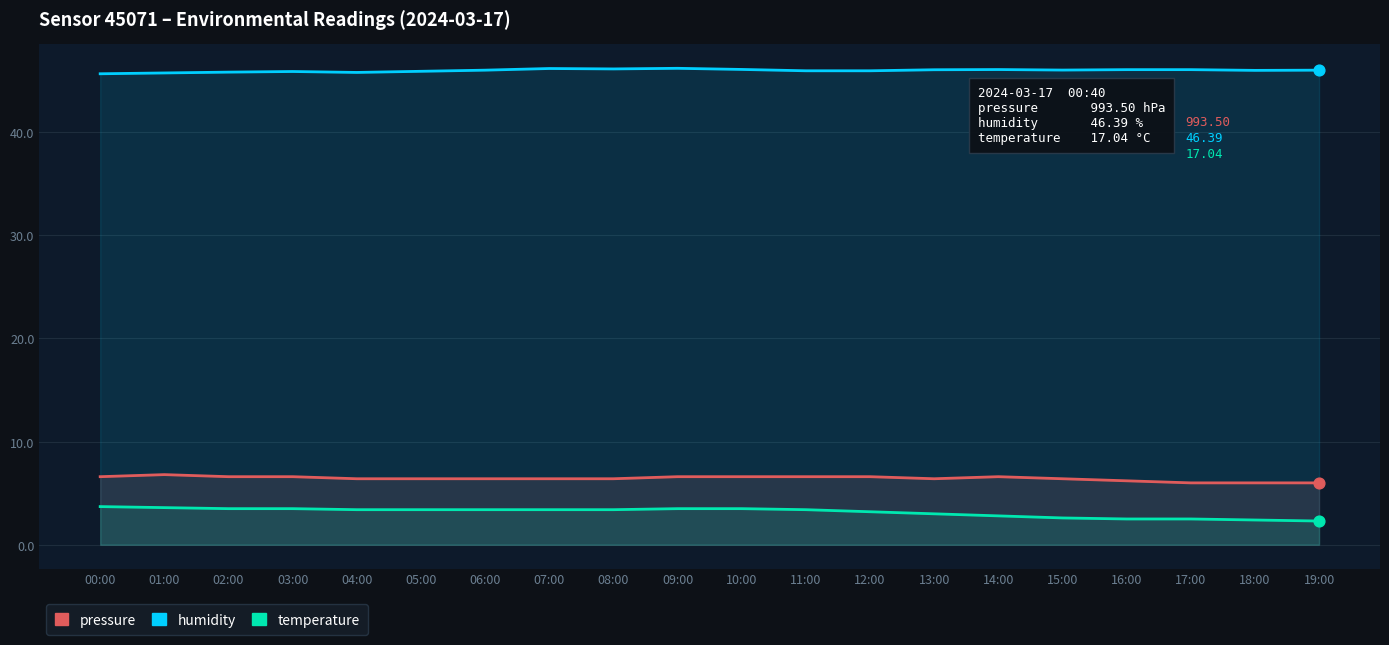

Which series contains the highest Y value?

humidity